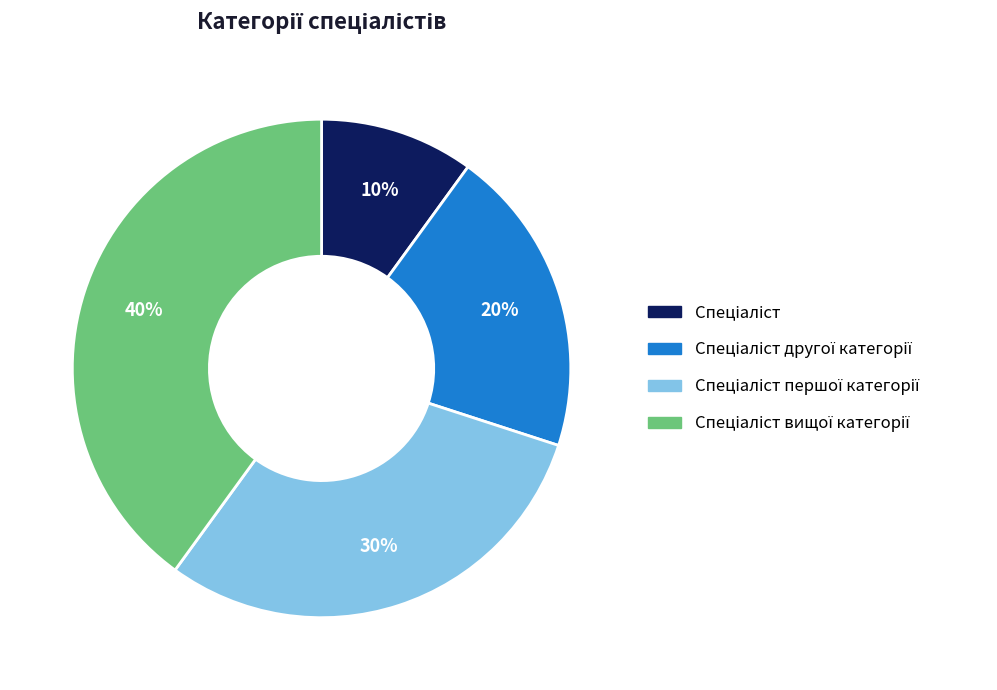

Is there any slice that represents more than half of the pie?

No